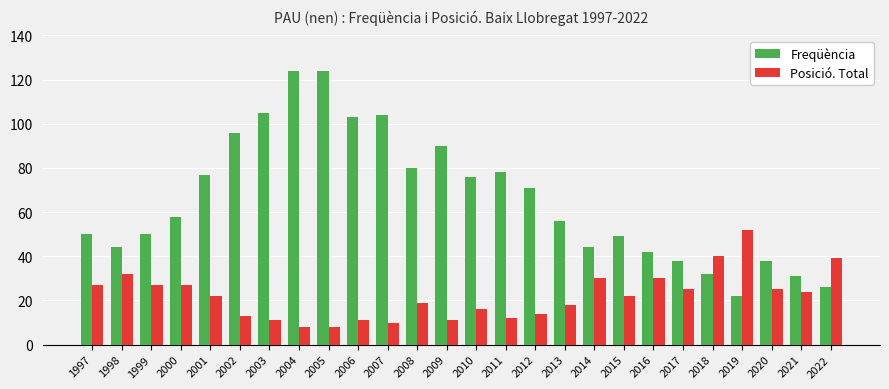

Is the value of Posició. Total at 2009 greater than the value of Freqüència at 2013?

No